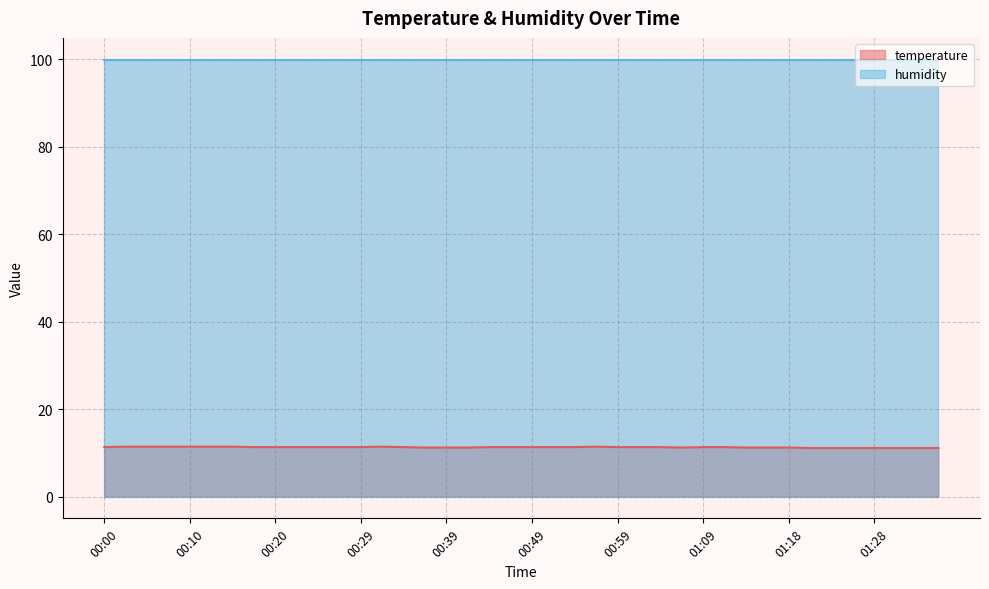

Which has a higher value, 01:33 or 00:42?

00:42